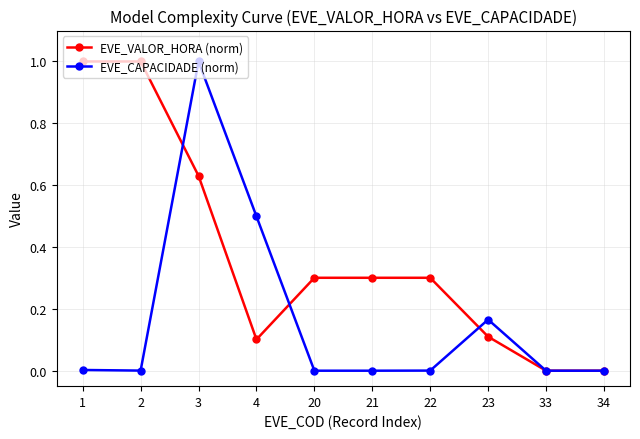

Between 3 and 22, which series saw the biggest shift?

EVE_CAPACIDADE (norm)